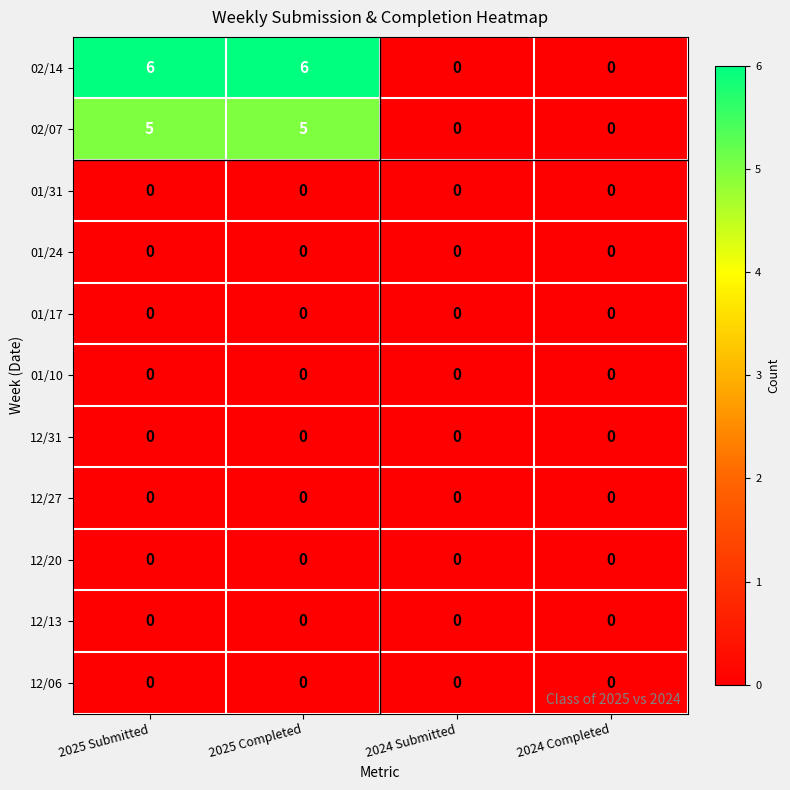

What is the greatest value displayed?

6